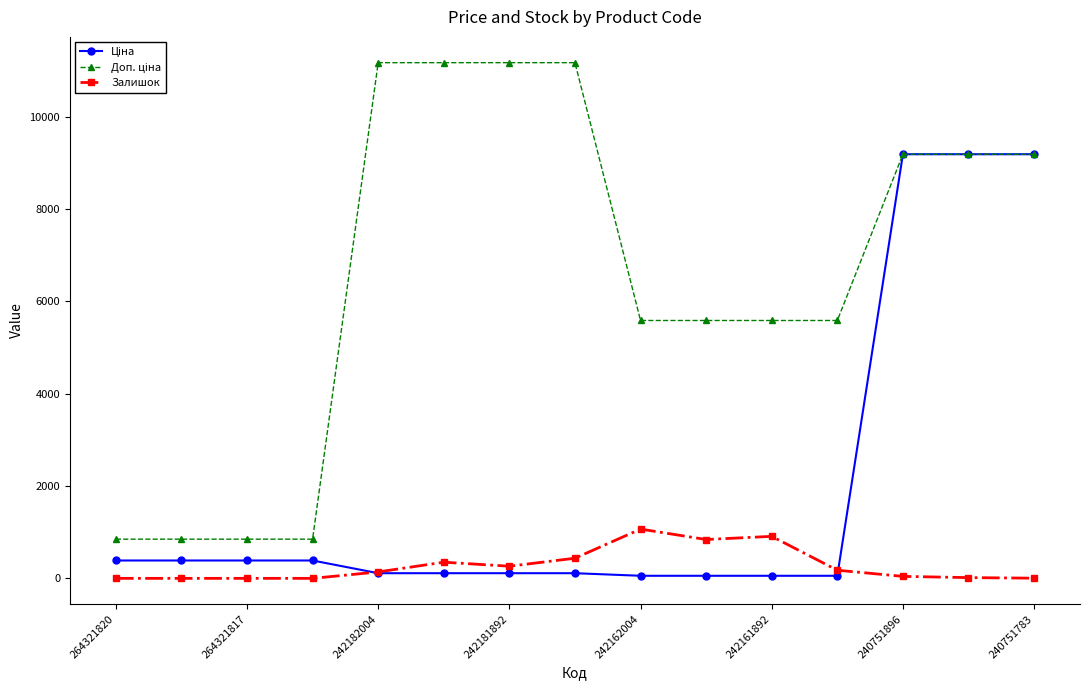

How many series are shown in this chart?

3